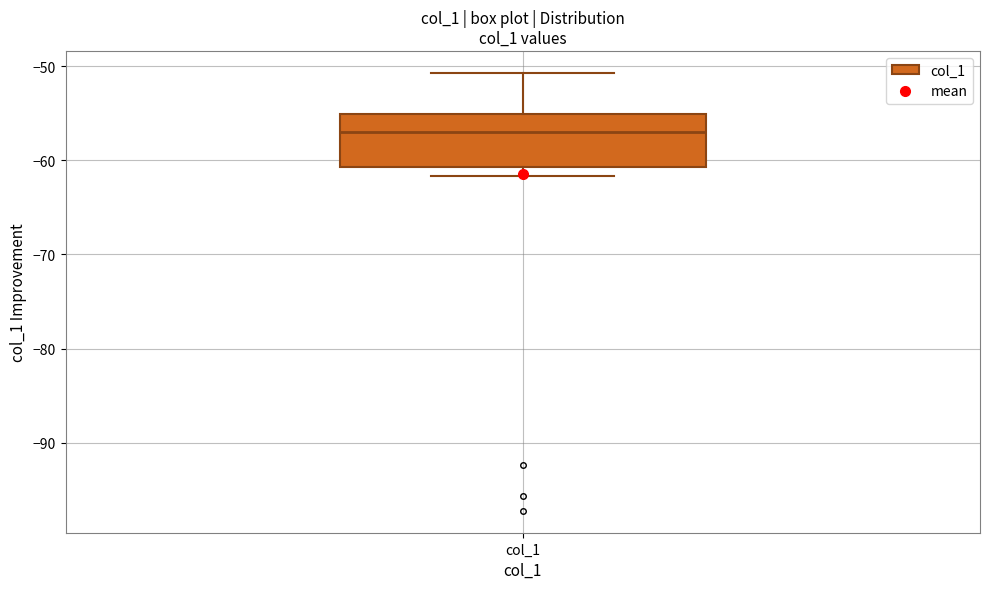

Read this box plot against the y-axis: the position of the median line, the range covered by the box, and the ends of both whiskers. The values are not printed on the chart, so give them approximately, as read against the axis.

median -57, box -61 to -55, whiskers -62 to -51